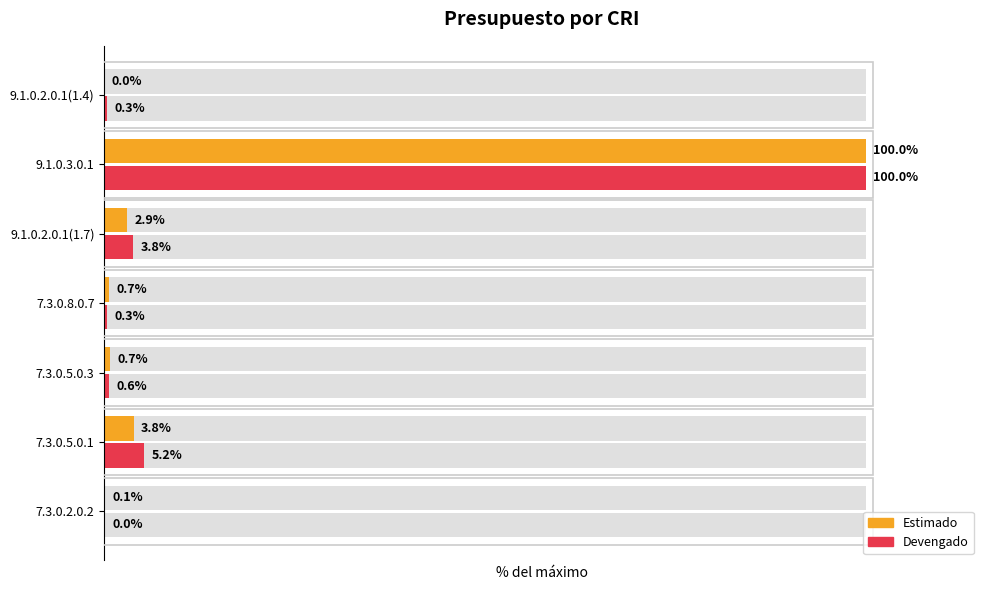

The value of Estimado at 7.3.0.5.0.3 is 0.3. True or false?

False